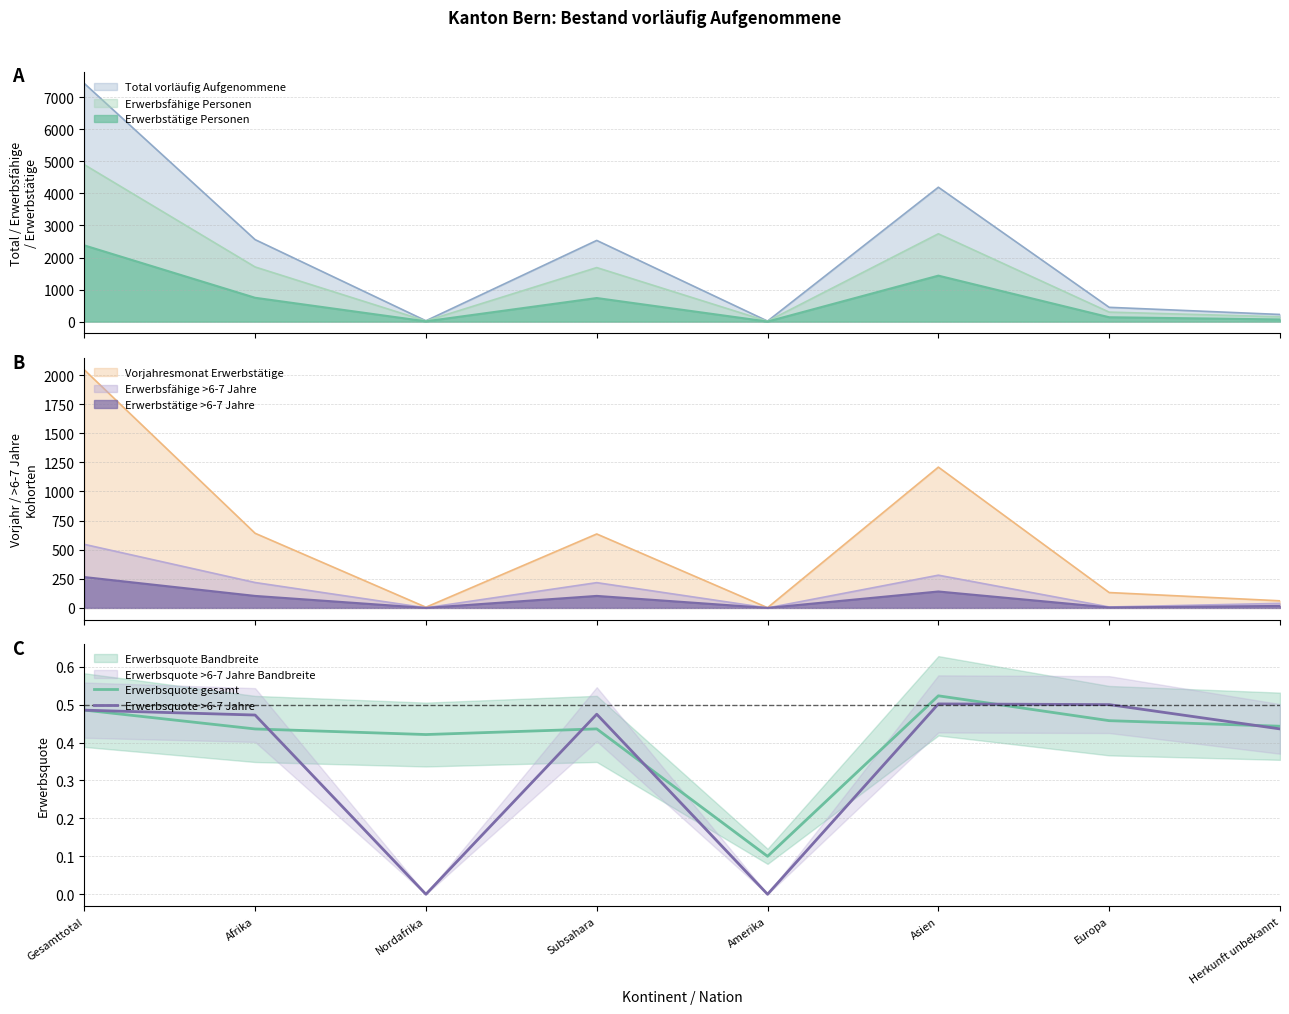

True or false: Erwerbsquote gesamt has a value of 0.7 at Nordafrika.

False